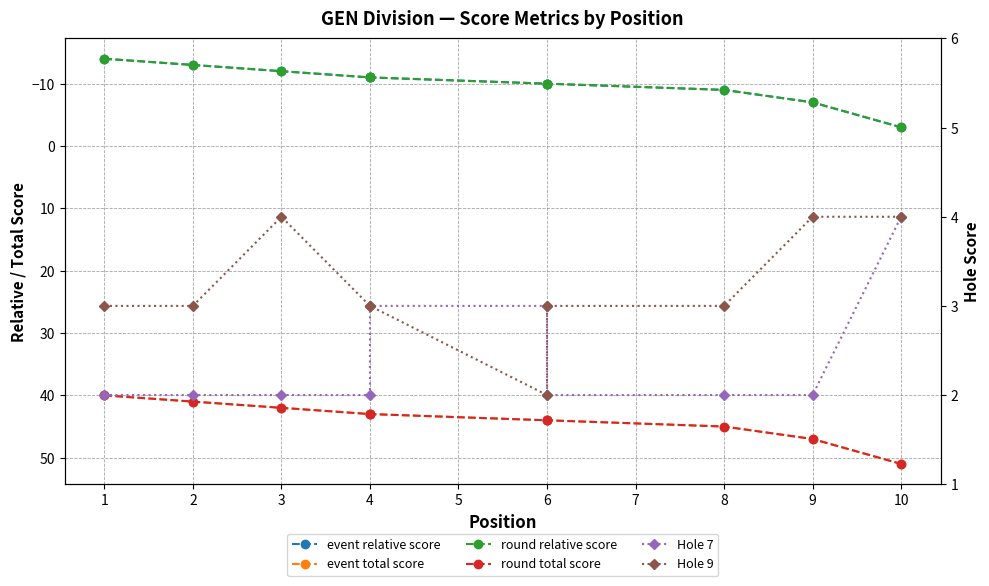

What is the minimum value shown in the chart?

-14